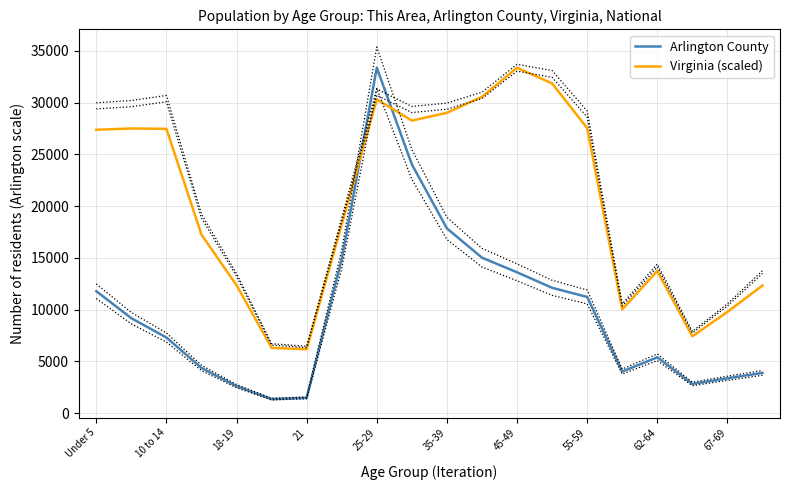

At which label does Virginia (scaled) reach its peak?

45-49